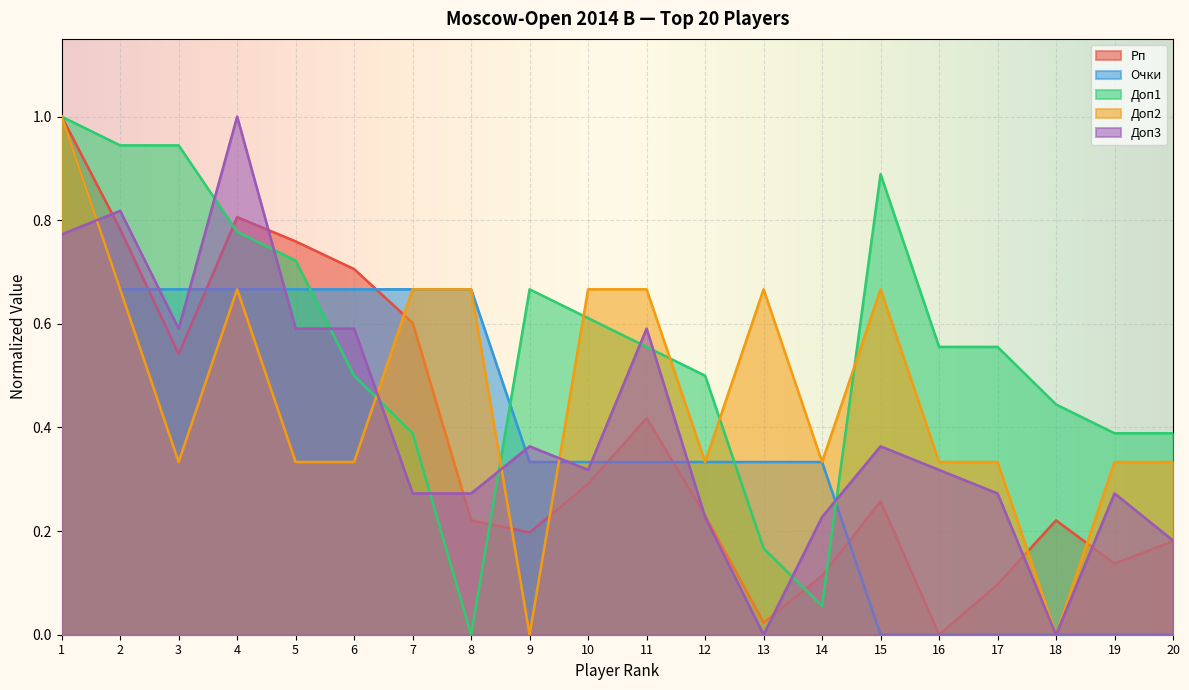

Between which two adjacent categories do Доп1 and Очки first intersect?

5 and 6